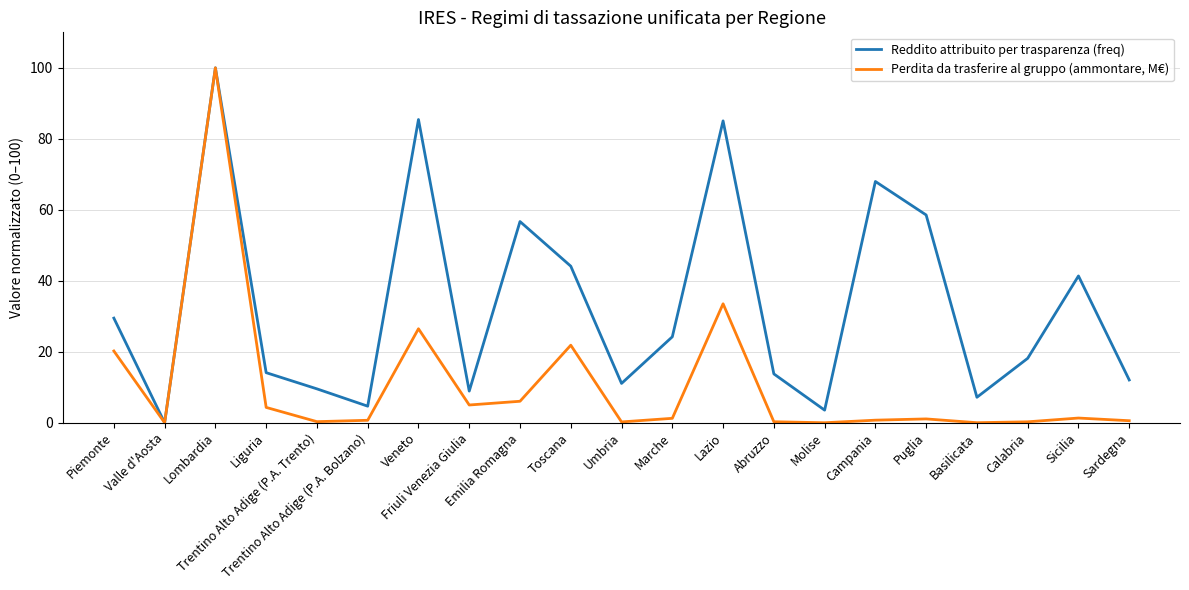

Does the chart display data point markers on the line(s)?

No